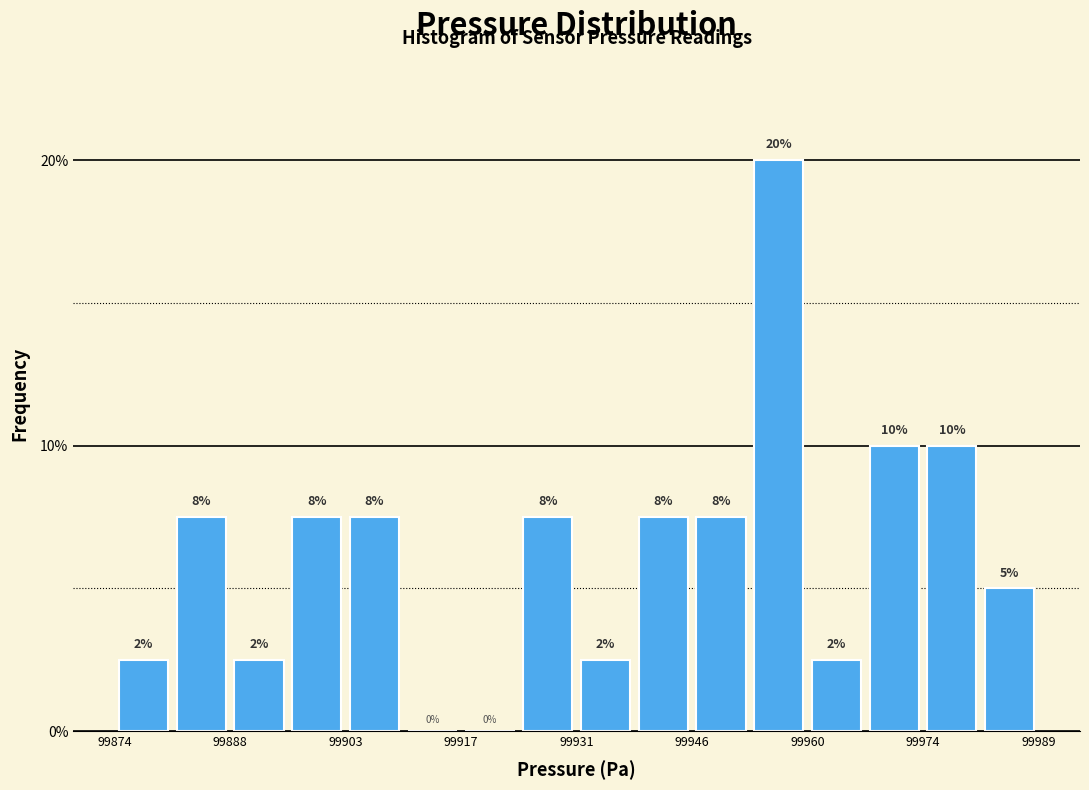

Around what value on the x-axis is the tallest bar? Give the approximate position of its centre, as read against the axis.

99958